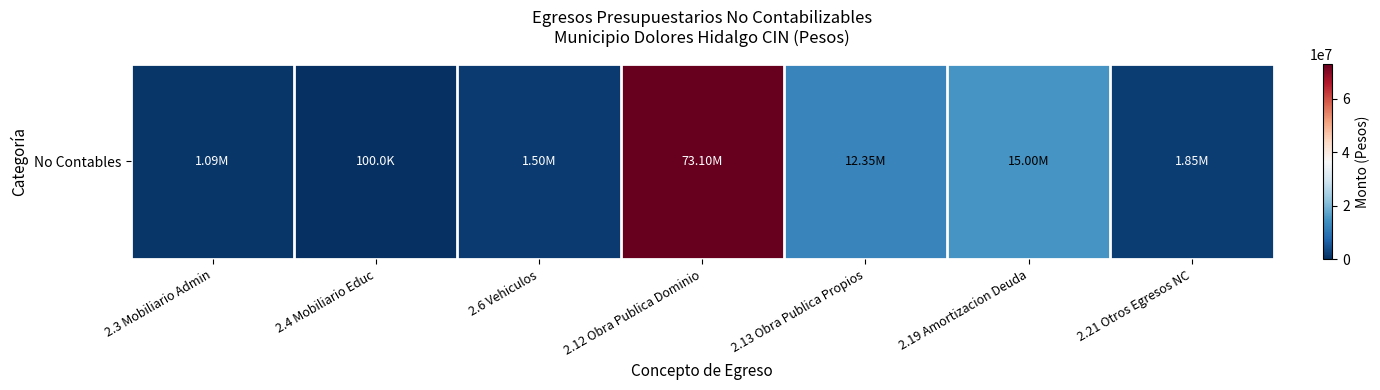

At which label is the value closest to 36600347?

2.19 Amortizacion Deuda